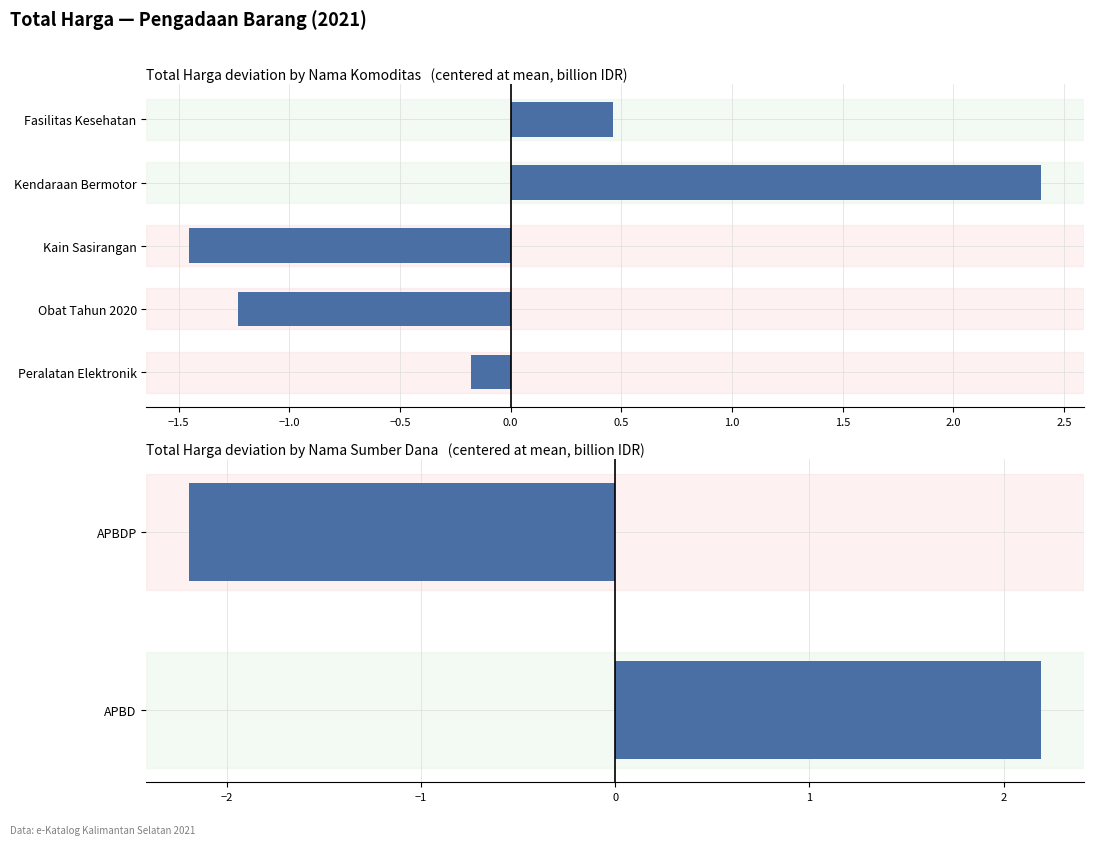

Count the number of data series in this chart.

1